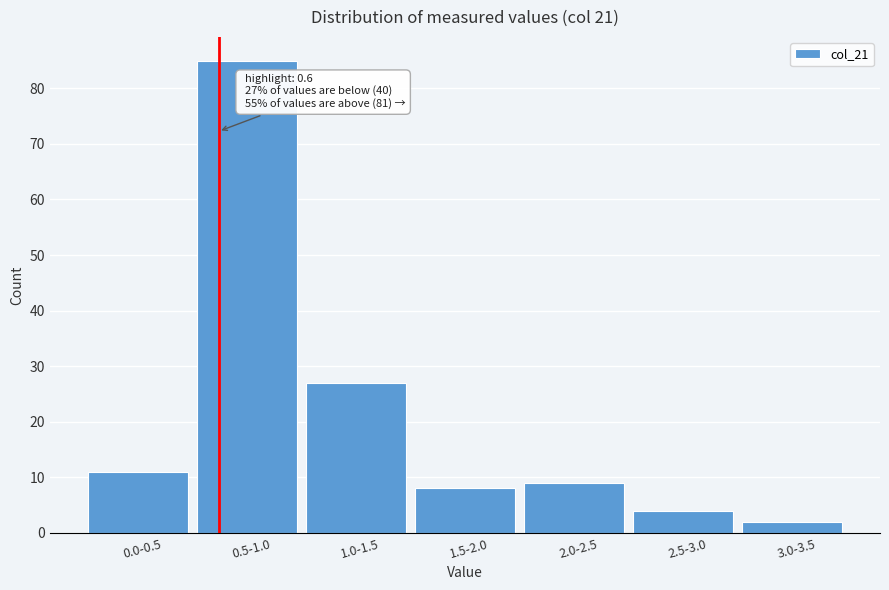

Reading left to right, what are all the values shown in this chart?

0.0-0.5=11	0.5-1.0=85	1.0-1.5=27	1.5-2.0=8	2.0-2.5=9	2.5-3.0=4	3.0-3.5=2